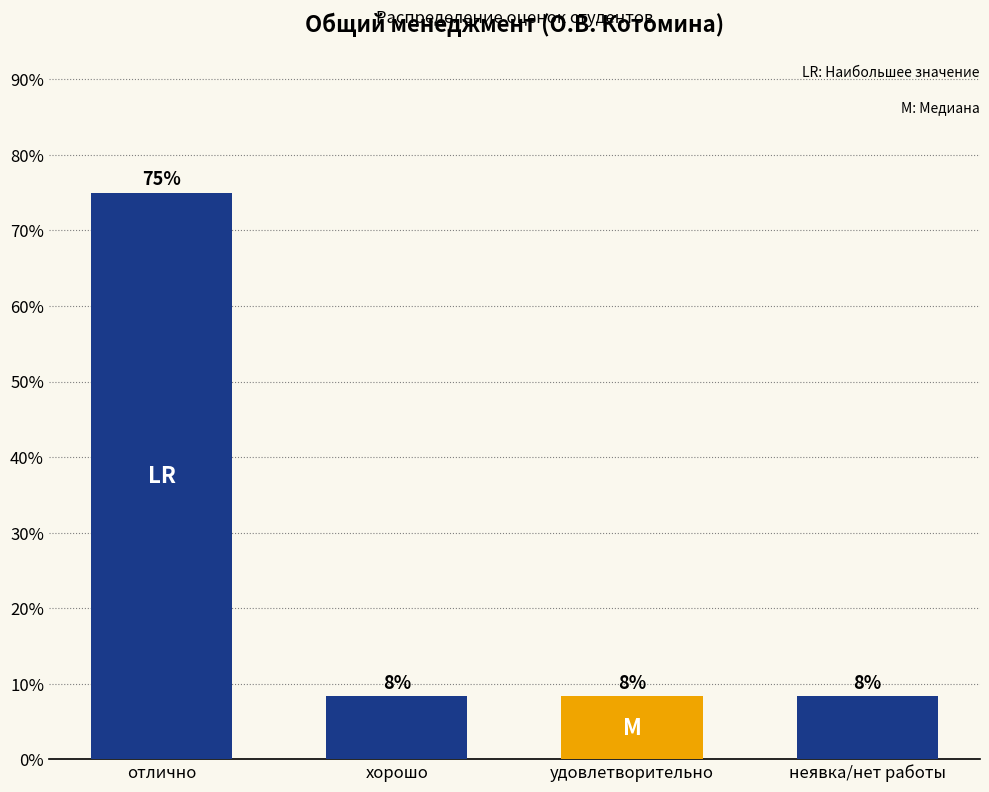

What is the ratio of the value at удовлетворительно to the value at хорошо?

1.0